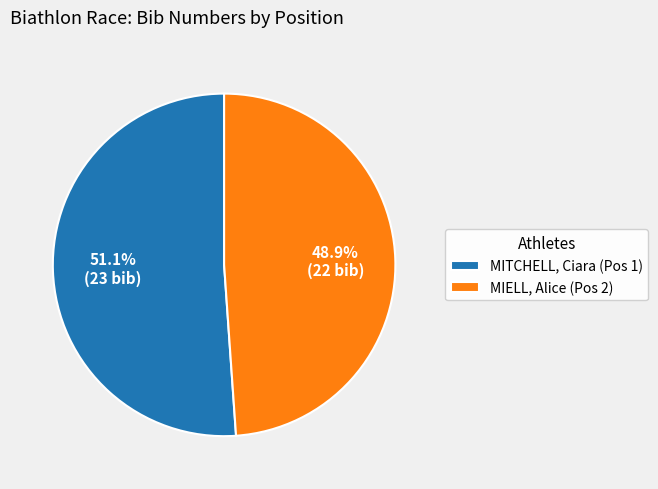

What portion of the pie excludes MIELL, Alice (Pos 2)?

51.1%